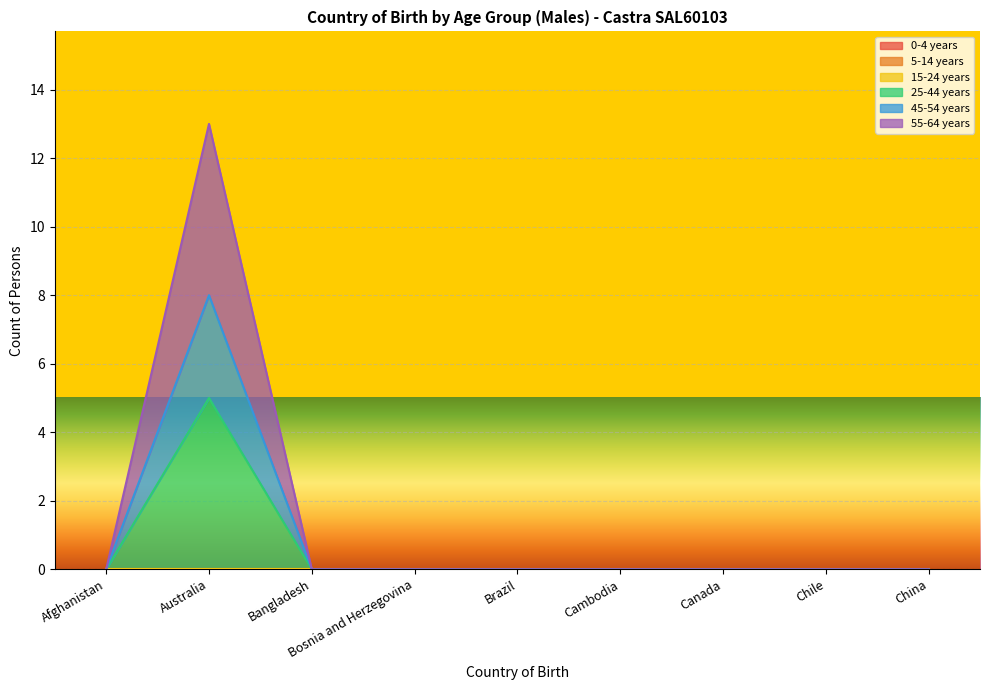

What is the label of the 1st point from the right?

China